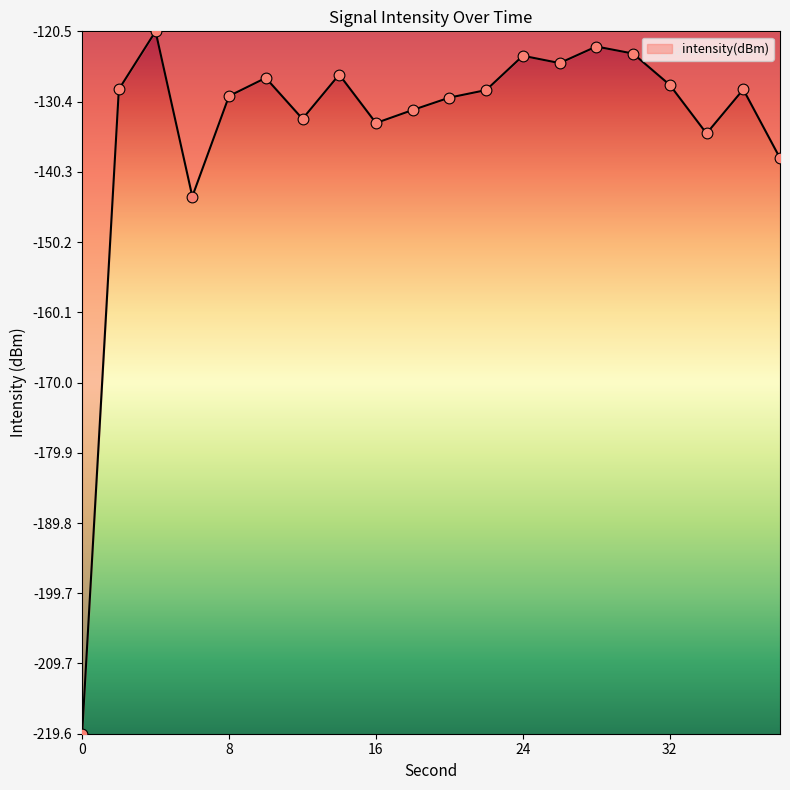

What is the maximum value shown in the chart?

-120.5